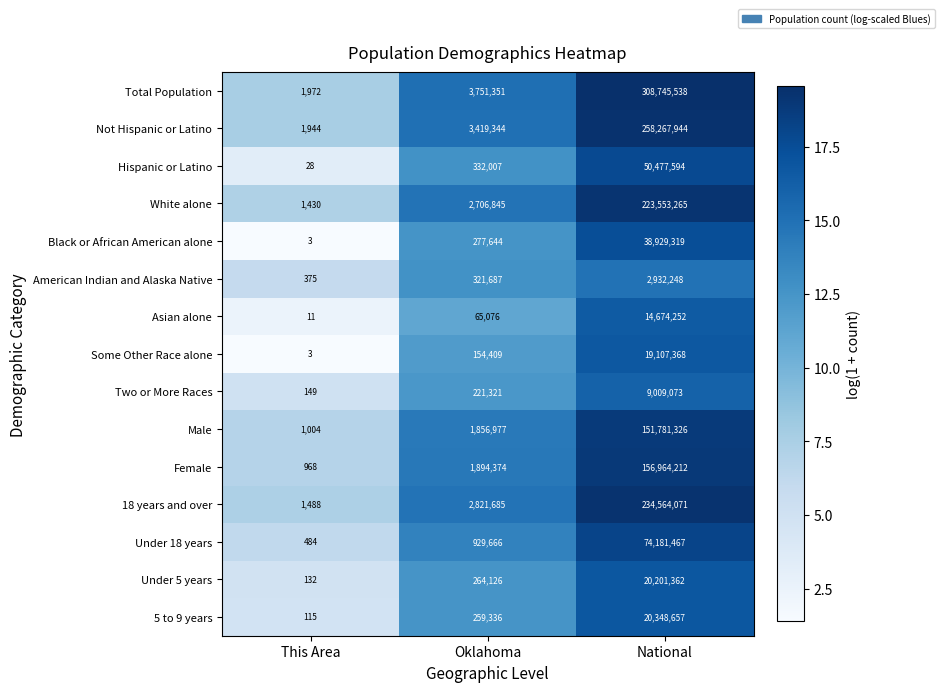

The Under 5 years series shows 227 at This Area. True or false?

False